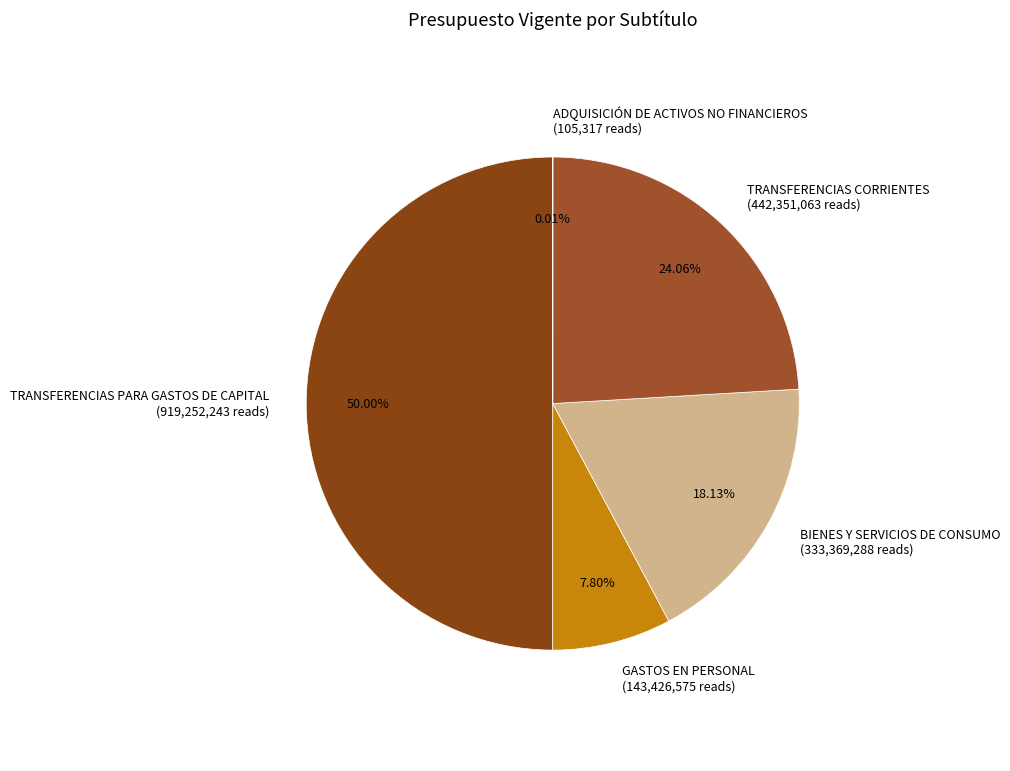

To the nearest percent, what percentage of the pie is TRANSFERENCIAS PARA GASTOS DE CAPITAL?

50%